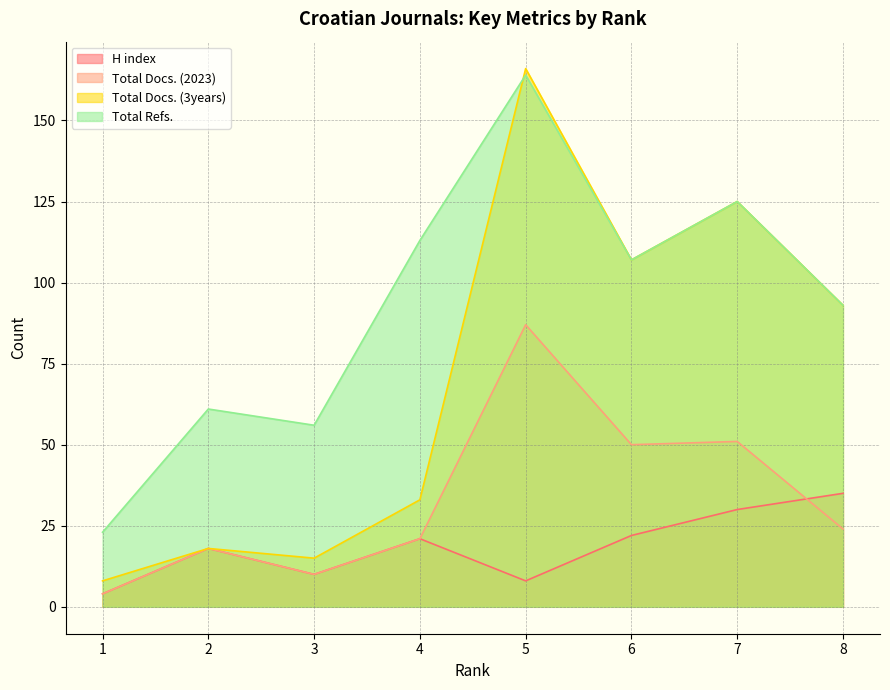

Is the value of H index at 3 greater than the value of Total Refs. at 4?

No